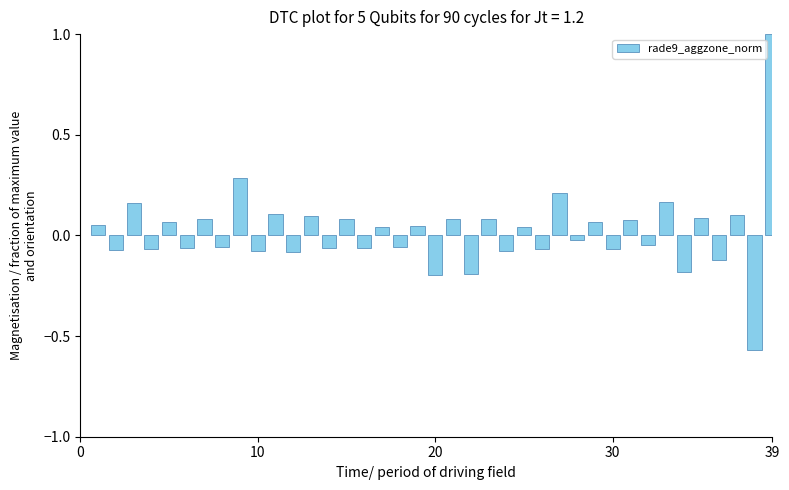

What is the maximum value shown in the chart?

1.0